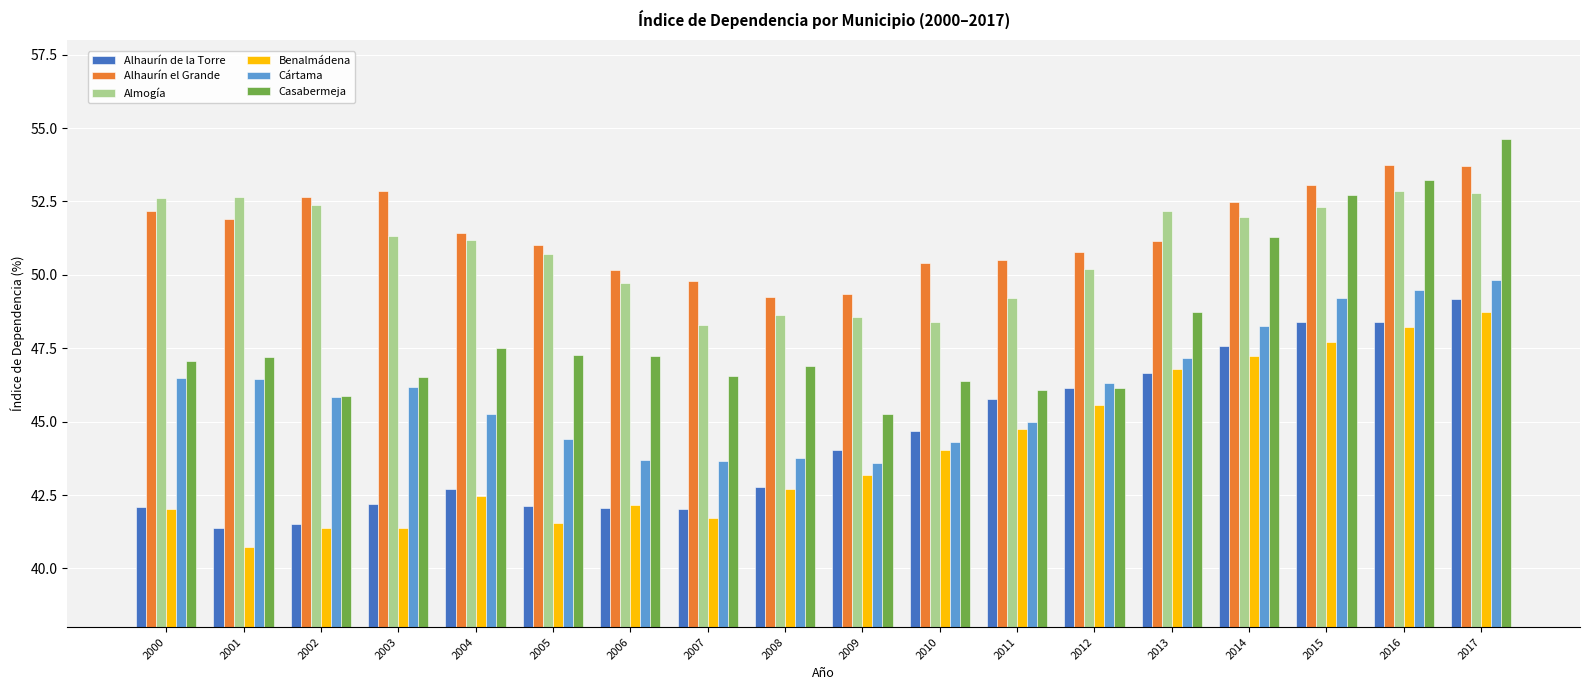

What is the total value across all series at 2003?

280.5